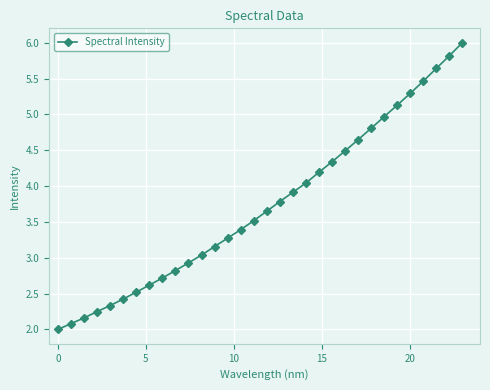

What is the value of the 15th point from the left?

3.4